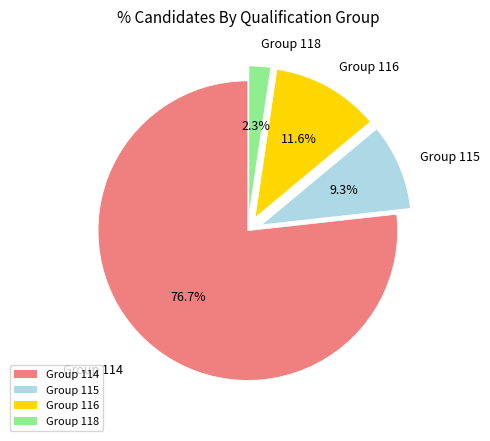

Is there any slice that represents more than half of the pie?

Yes